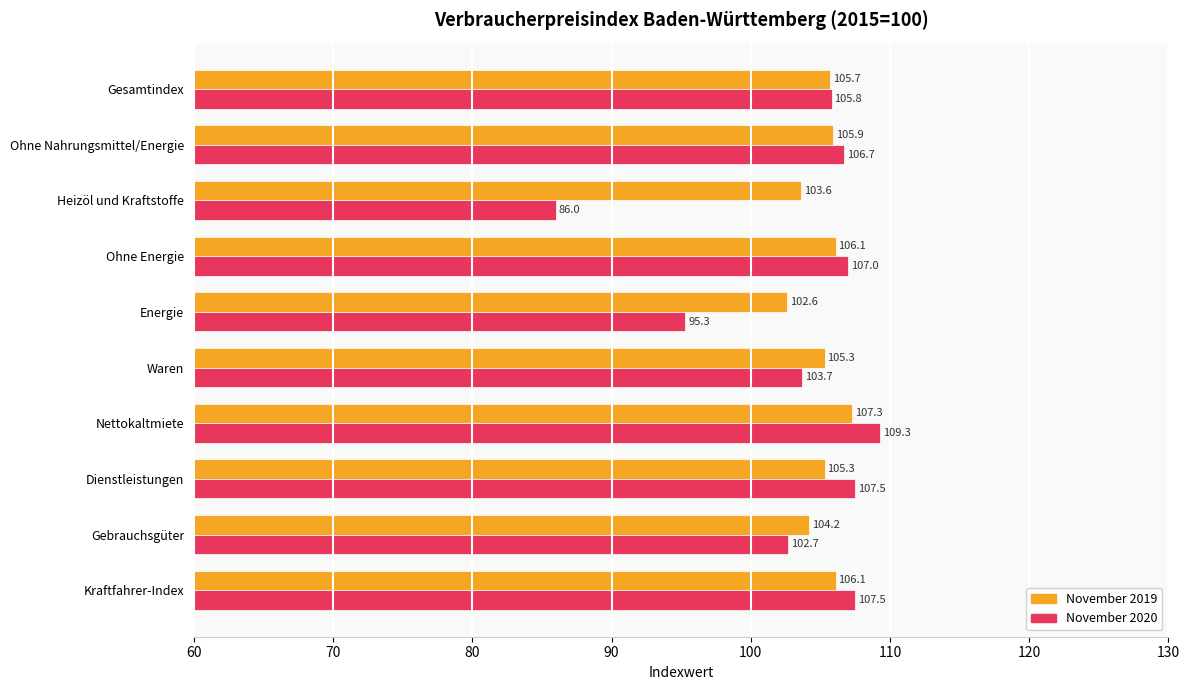

Where is November 2019 nearest to the value 104?

Gebrauchsgüter